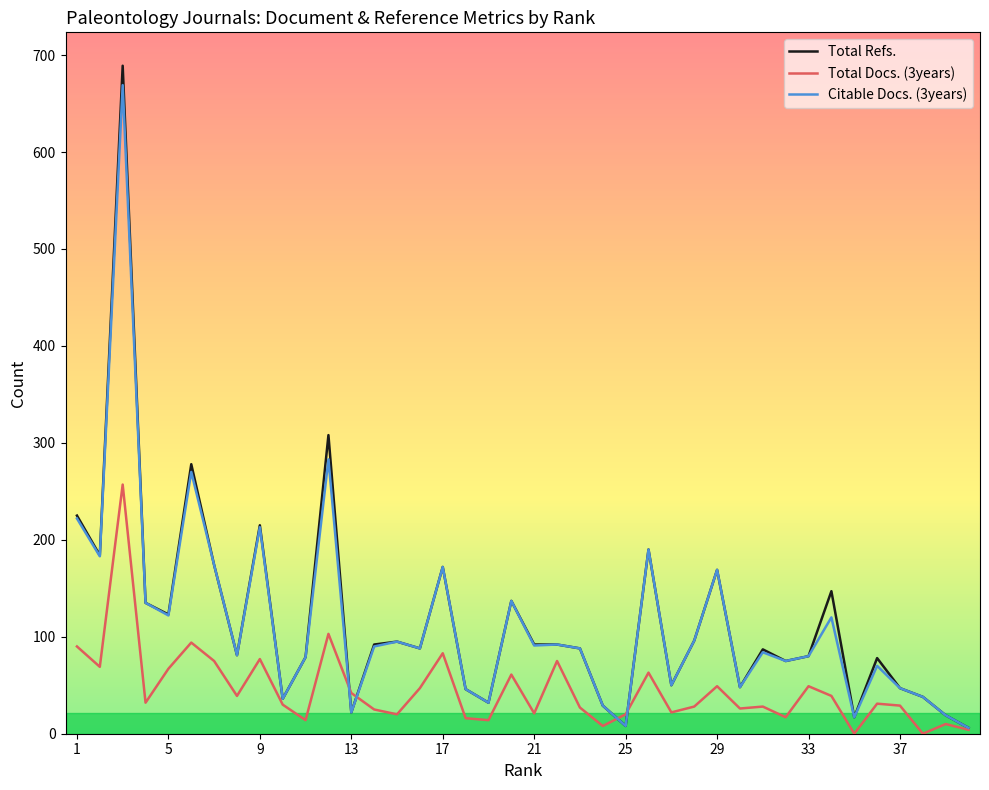

True or false: Citable Docs. (3years) has more than 0 interior local peaks.

True